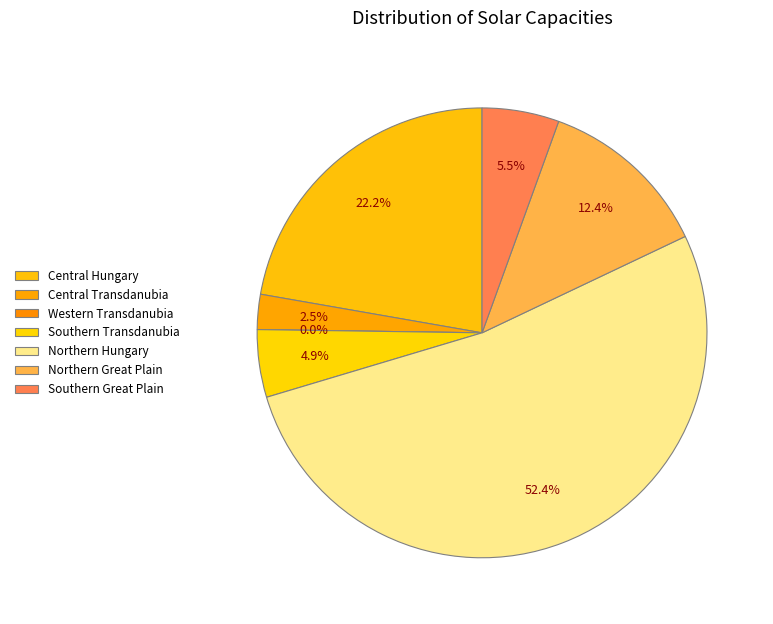

What is the change in value from Central Hungary to Northern Hungary?

+491